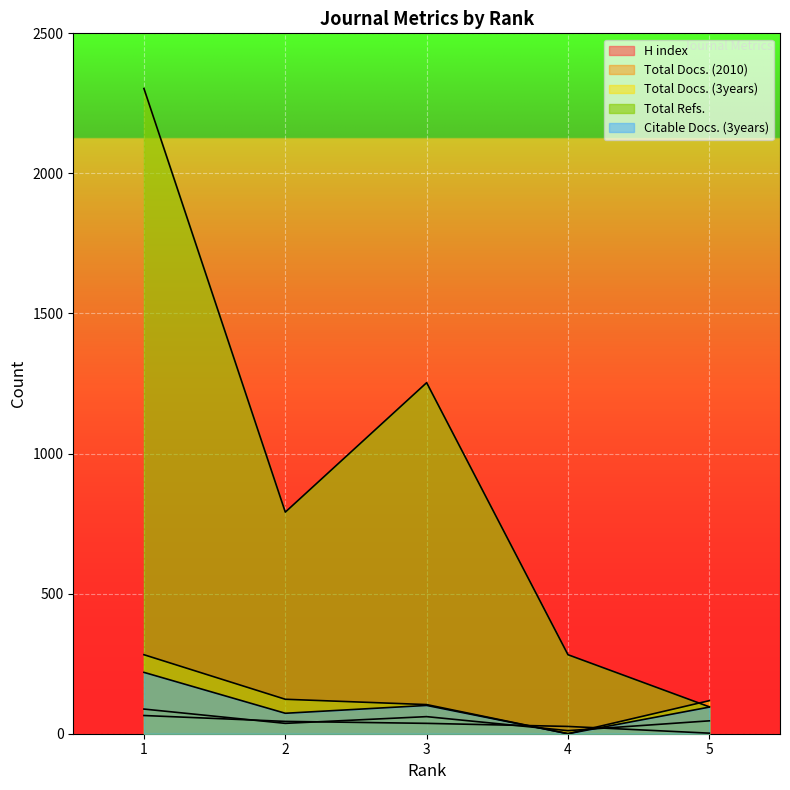

Reading left to right, what are all the values shown in this chart?

H index: 1=65	2=44	3=37	4=26	5=2
Total Docs. (2010): 1=88	2=37	3=61	4=11	5=46
Total Docs. (3years): 1=282	2=123	3=104	4=0	5=118
Total Refs.: 1=2303	2=791	3=1253	4=282	5=96
Citable Docs. (3years): 1=219	2=73	3=101	4=0	5=95